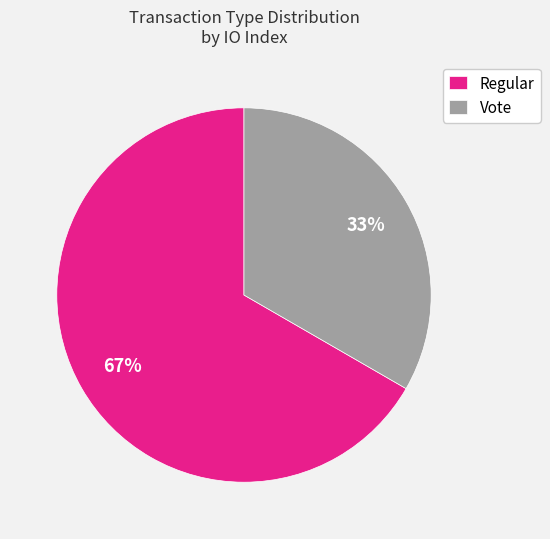

How many segments does this pie chart have?

2